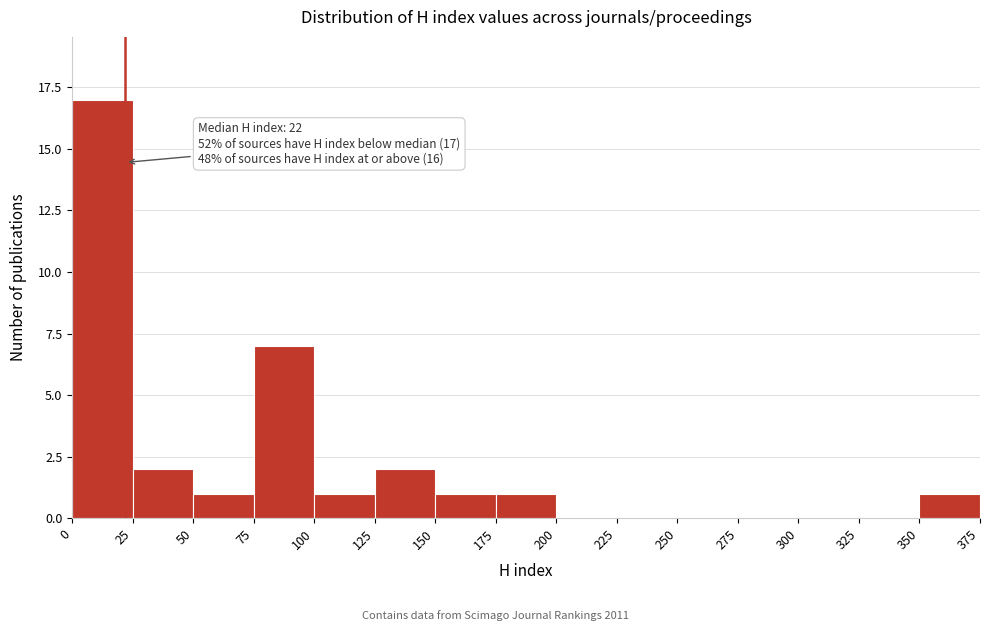

Which range on the x-axis has the tallest bar?

0 to 25